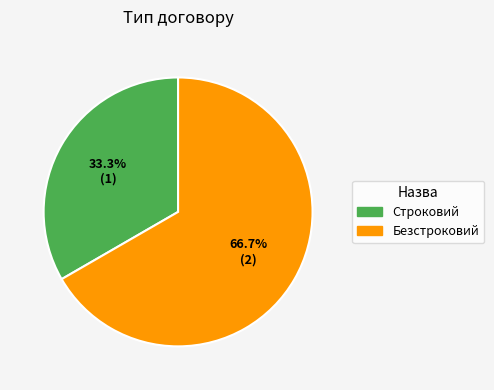

How many slices are in this pie chart?

2